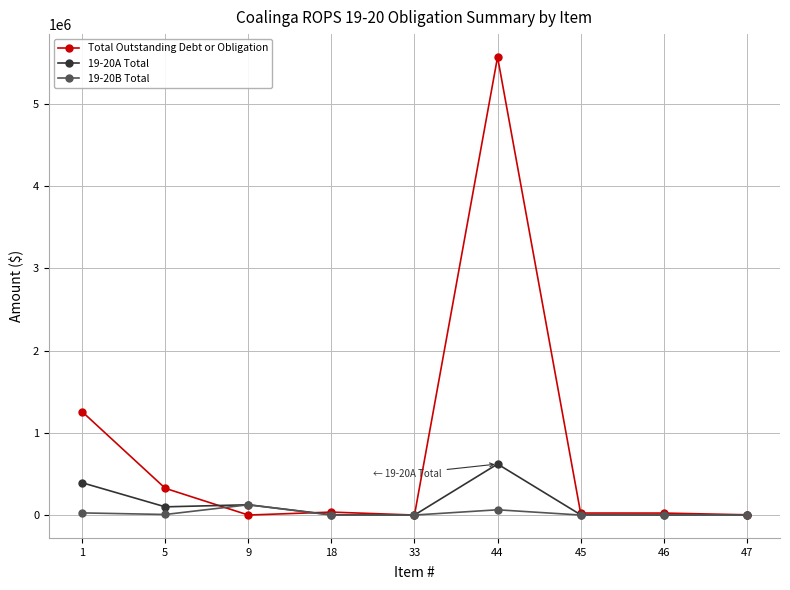

How many distinct data groups are displayed?

3